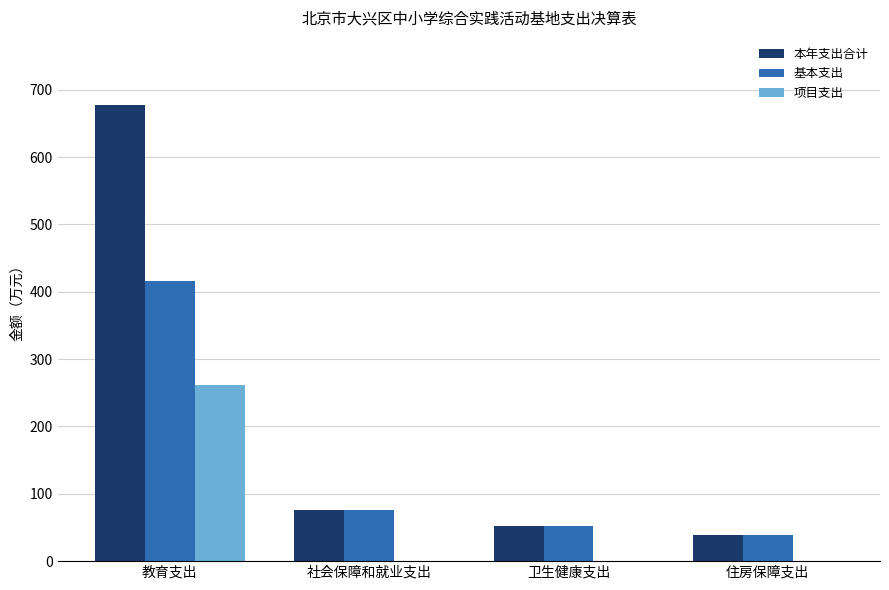

Is the value of 本年支出合计 at 社会保障和就业支出 greater than the value of 基本支出 at 住房保障支出?

Yes